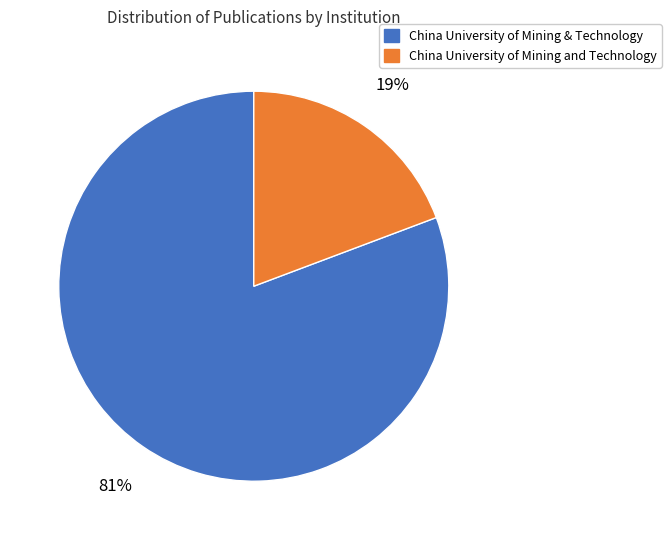

To the nearest percent, what is the average slice percentage?

50%